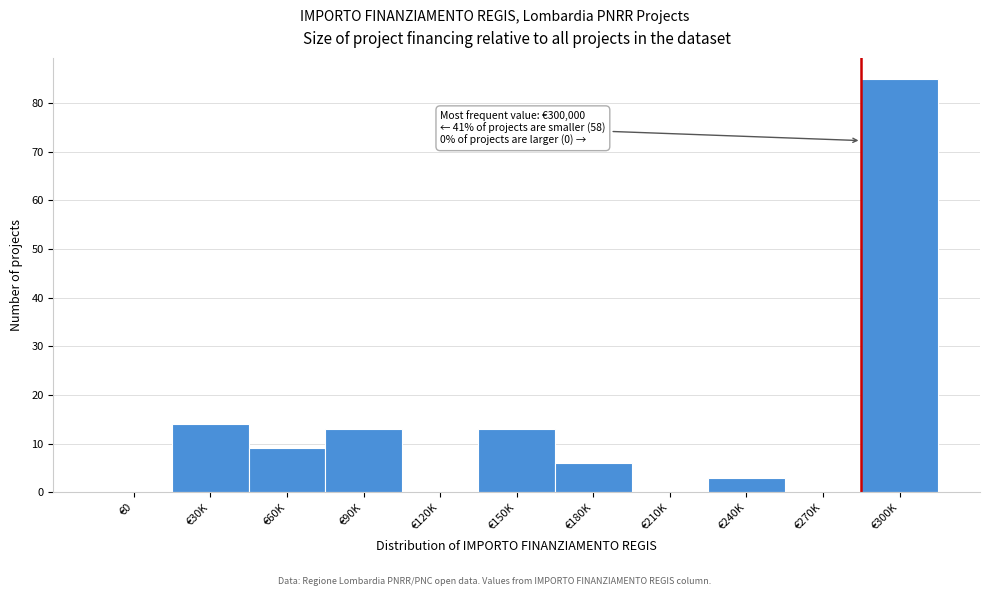

Reading left to right, extract all data points from this chart.

€0=0	€30K=14	€60K=9	€90K=13	€120K=0	€150K=13	€180K=6	€210K=0	€240K=3	€270K=0	€300K=85